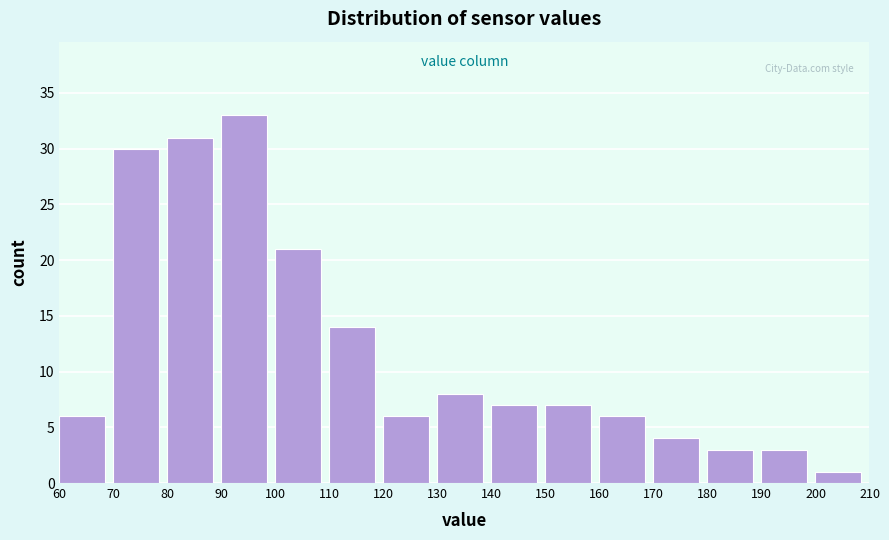

What is the height of the bar covering 80 to 90 on the x-axis? The values are not printed on the chart, so give them approximately, as read against the axis.

31